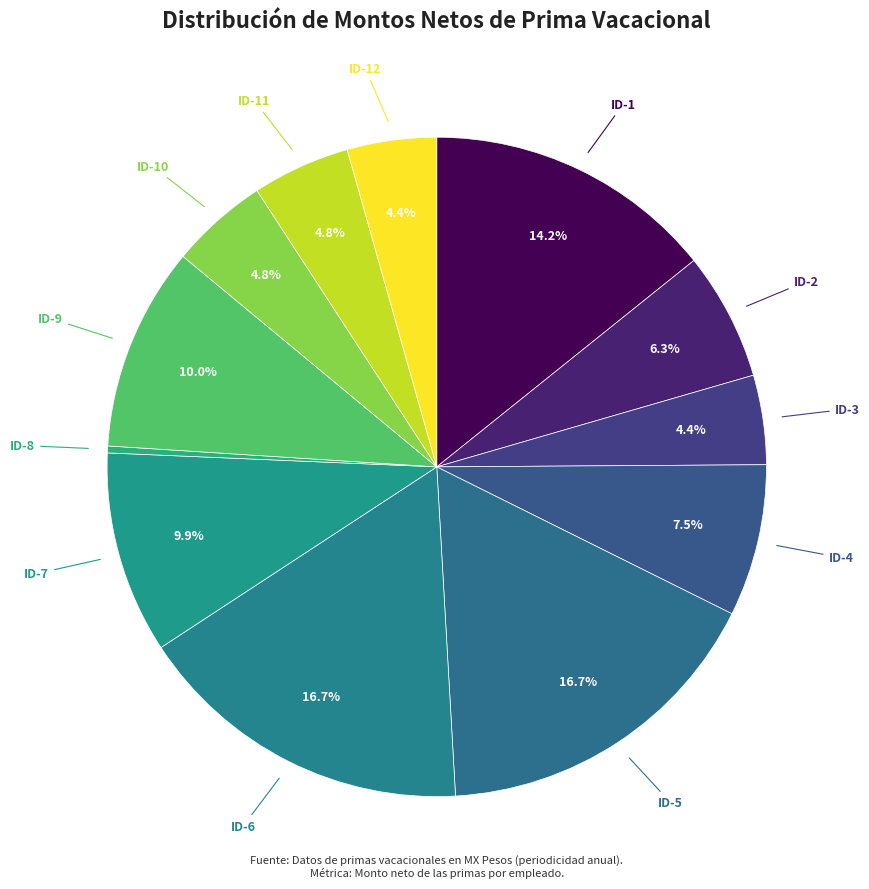

Is there any slice that represents more than half of the pie?

No